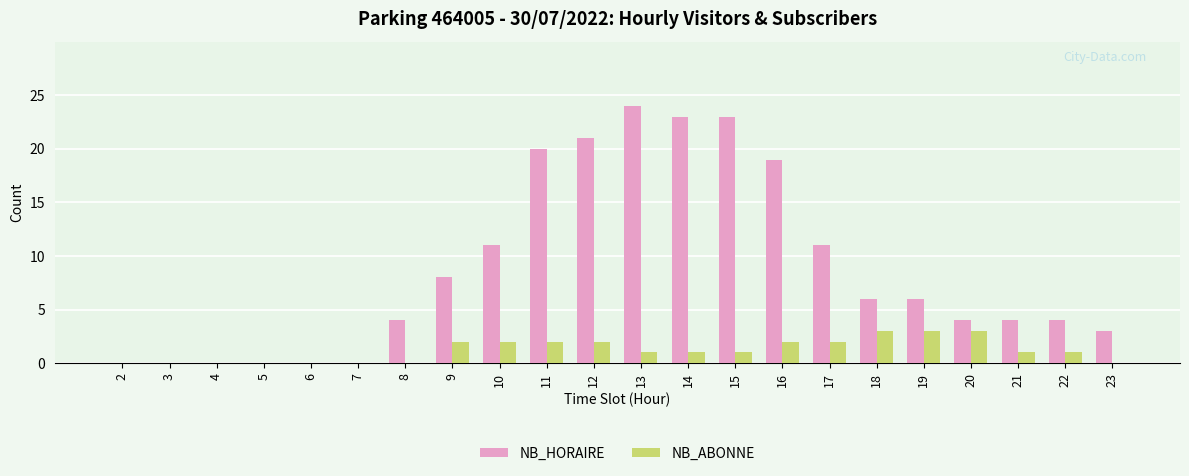

Count the number of categories in the chart.

22